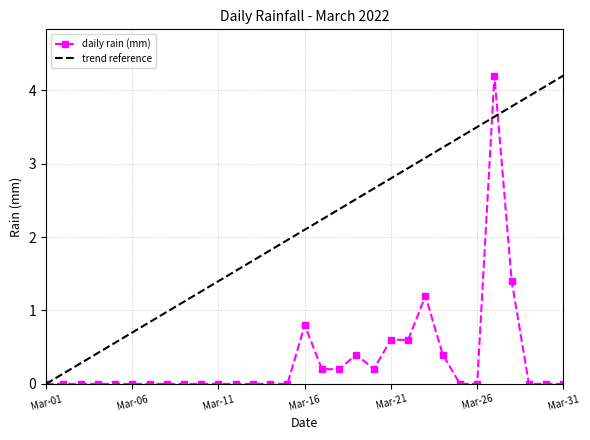

What is the highest value of the daily rain (mm) series?

4.2